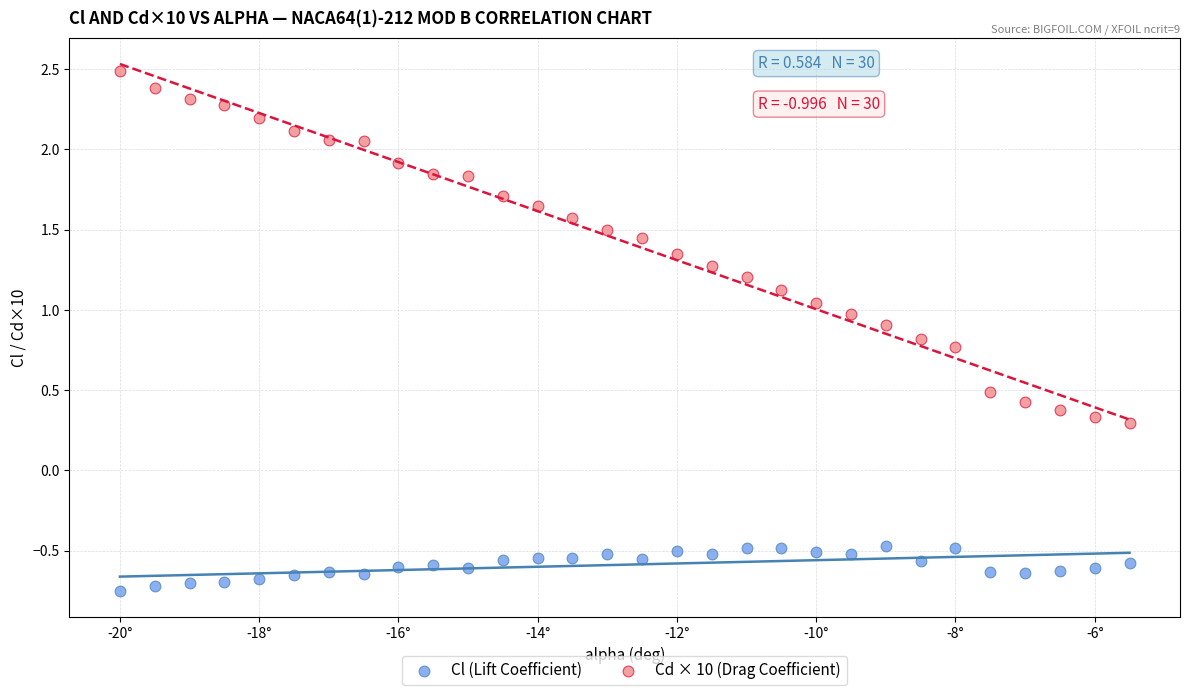

Across all series, what Y value is closest to 0?

0.3